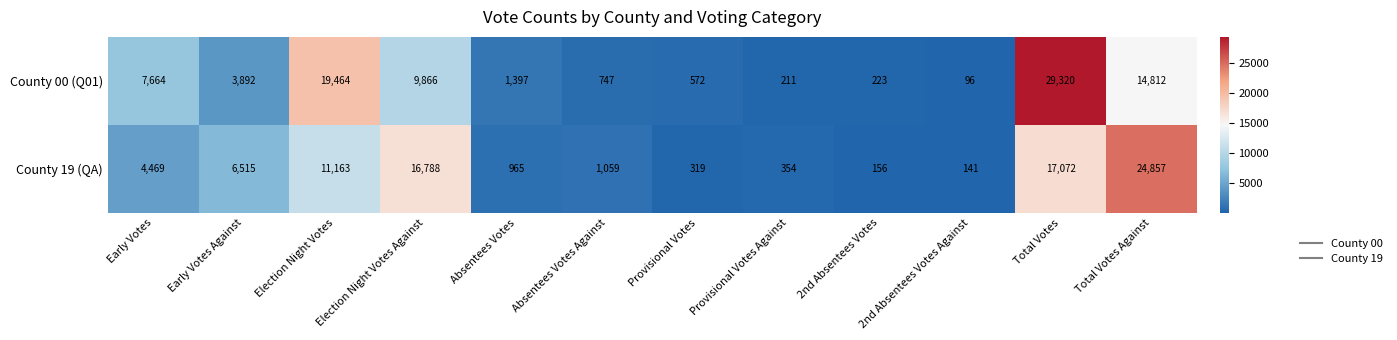

List the series in order of their peak value, lowest first.

County 19 (QA), County 00 (Q01)